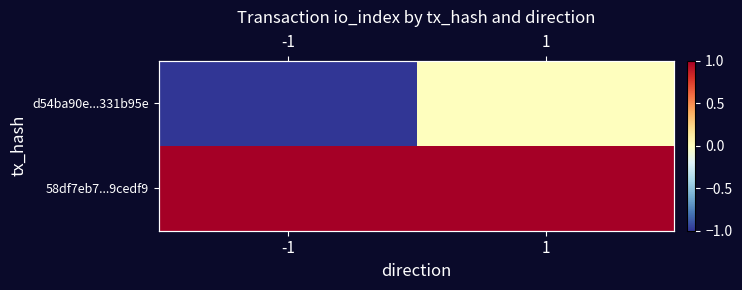

Is the value of 58df7eb7...9cedf9 at 1 greater than the value of d54ba90e...331b95e at -1?

Yes